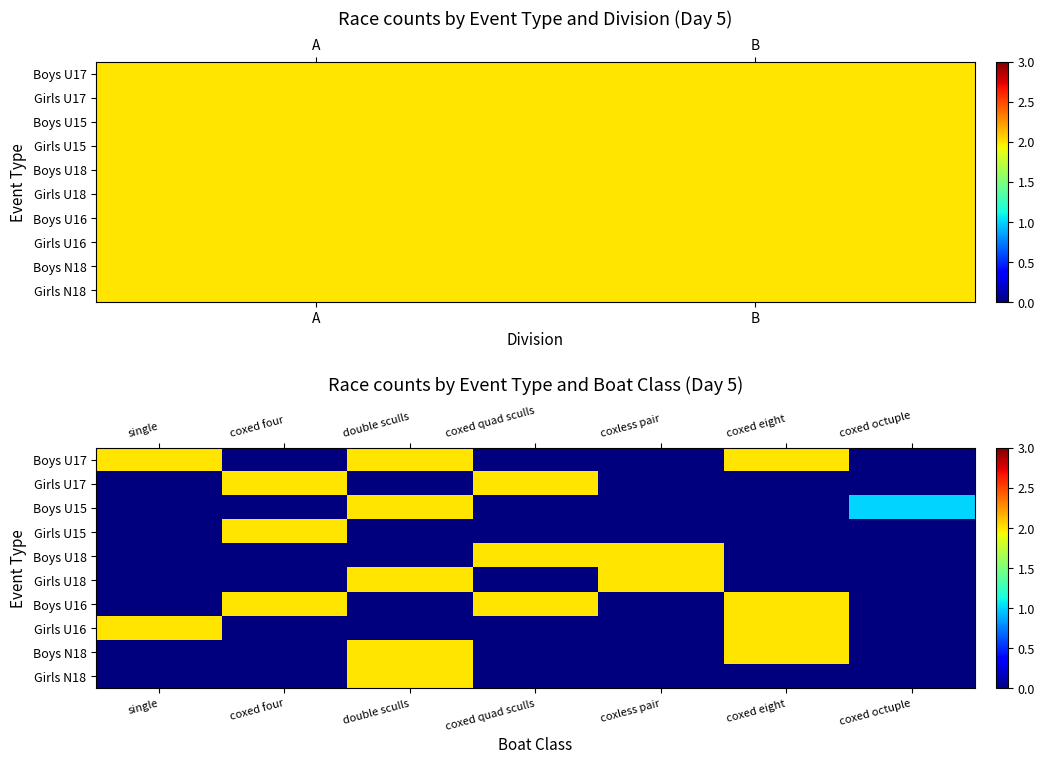

True or false: Girls U16 has a value of 3 at single.

False